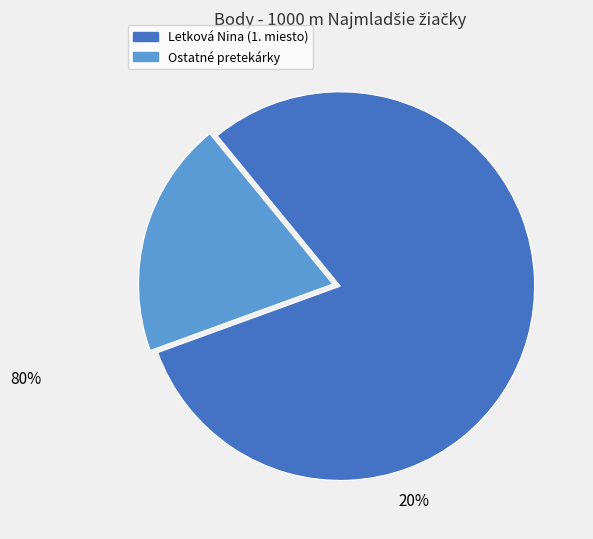

Is there any slice that represents more than half of the pie?

Yes